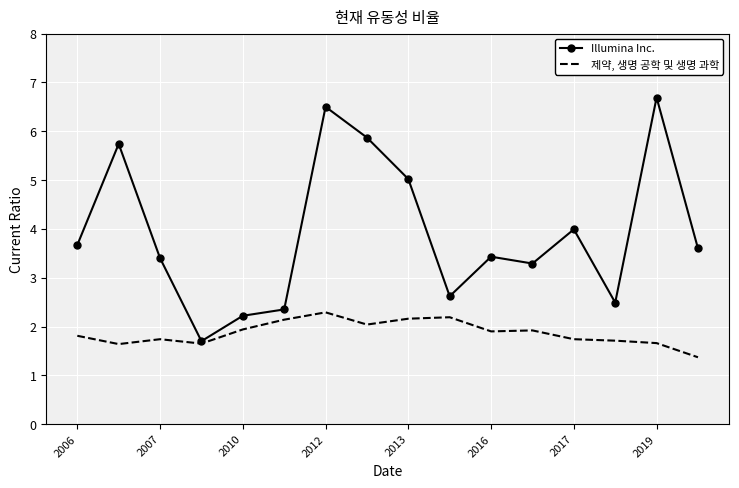

What are all the series names shown in the legend?

Illumina Inc., 제약, 생명 공학 및 생명 과학